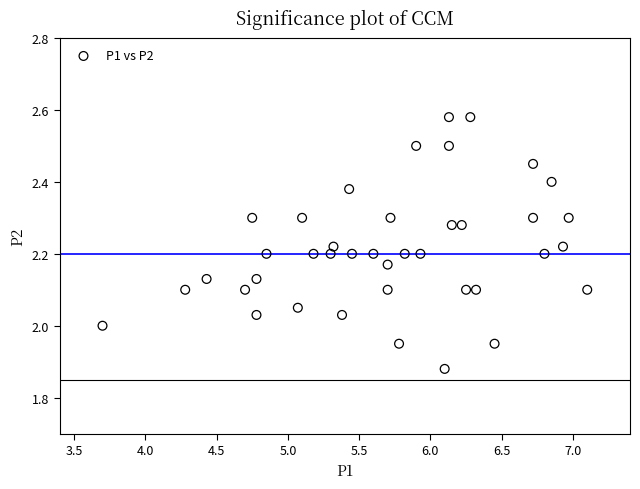

What is the range of Y values (max minus min)?

0.7